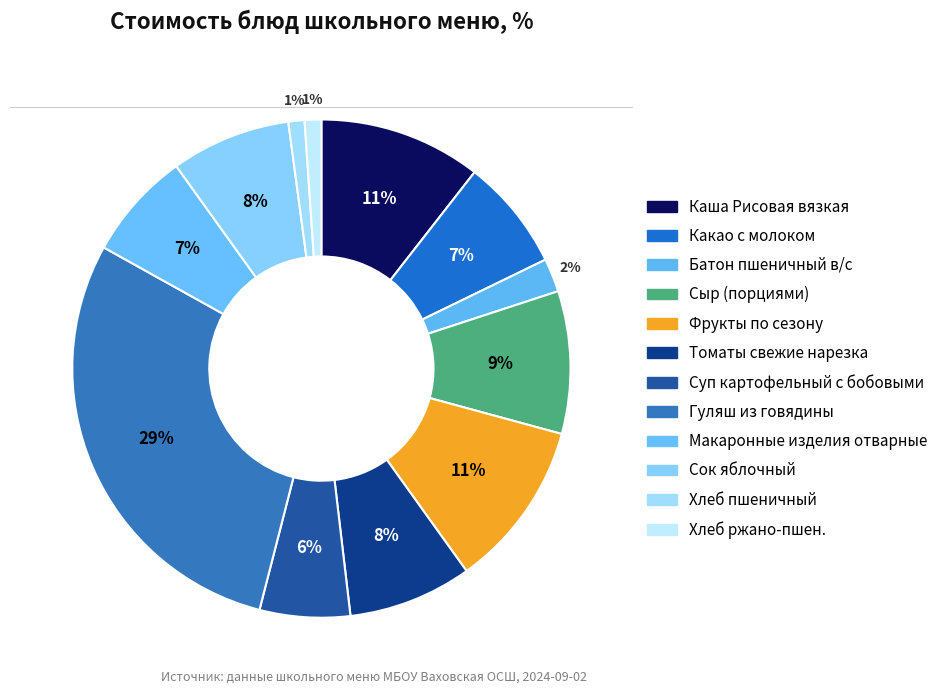

The Сок яблочный slice represents 8% of the pie. True or false?

True